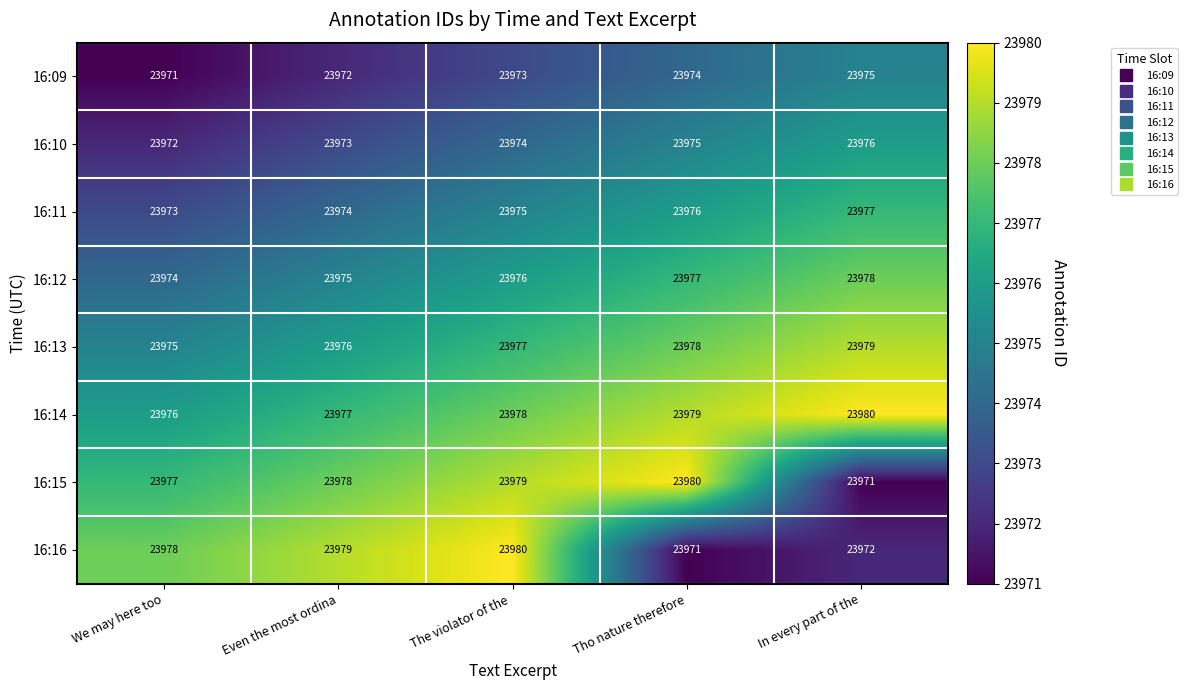

What is the approximate value of 16:11 at Even the most ordina?

23974